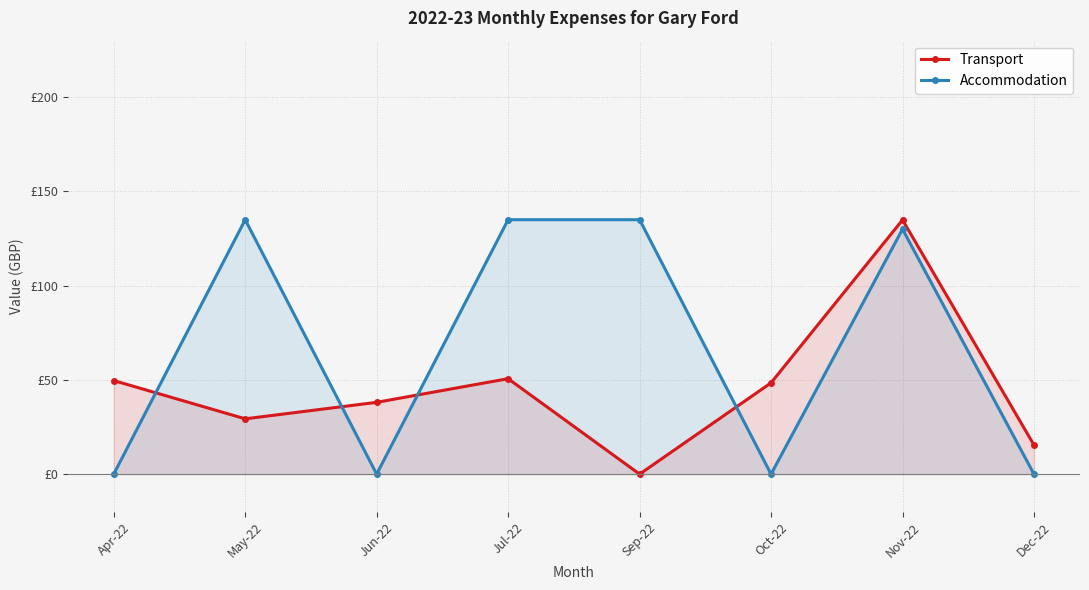

Where is the first local maximum for Transport?

Jul-22